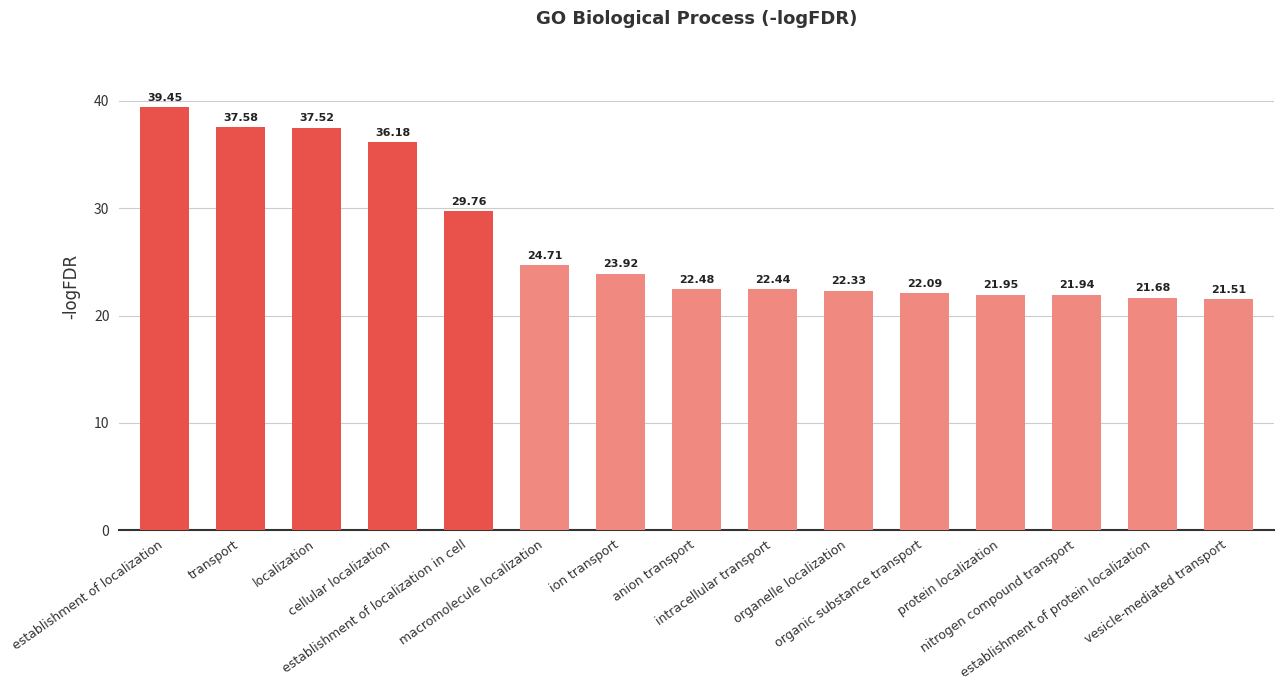

Is it true that the value at vesicle-mediated transport is 28.8?

False